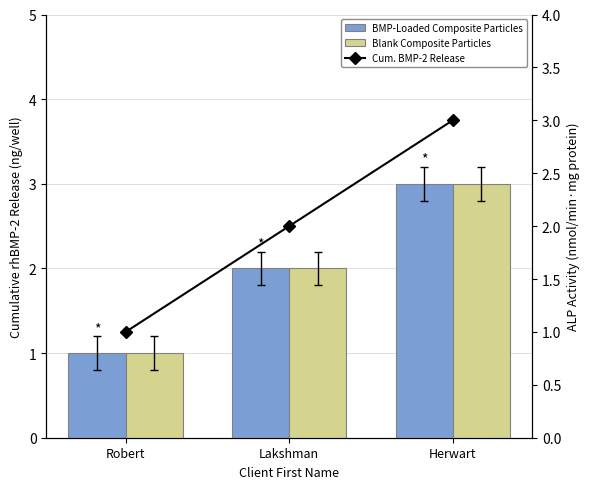

Is it true that BMP-Loaded Composite Particles equals 5 at Herwart?

False